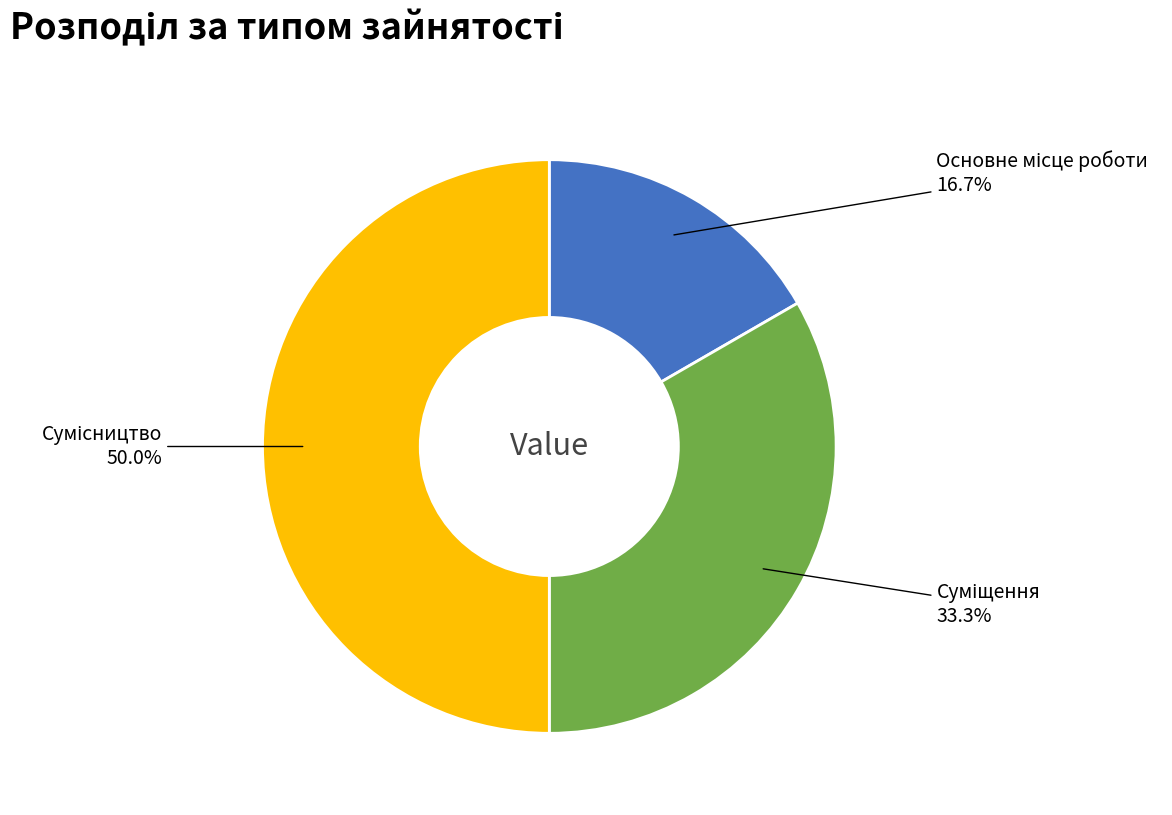

To the nearest percent, what portion does Суміщення represent?

33%